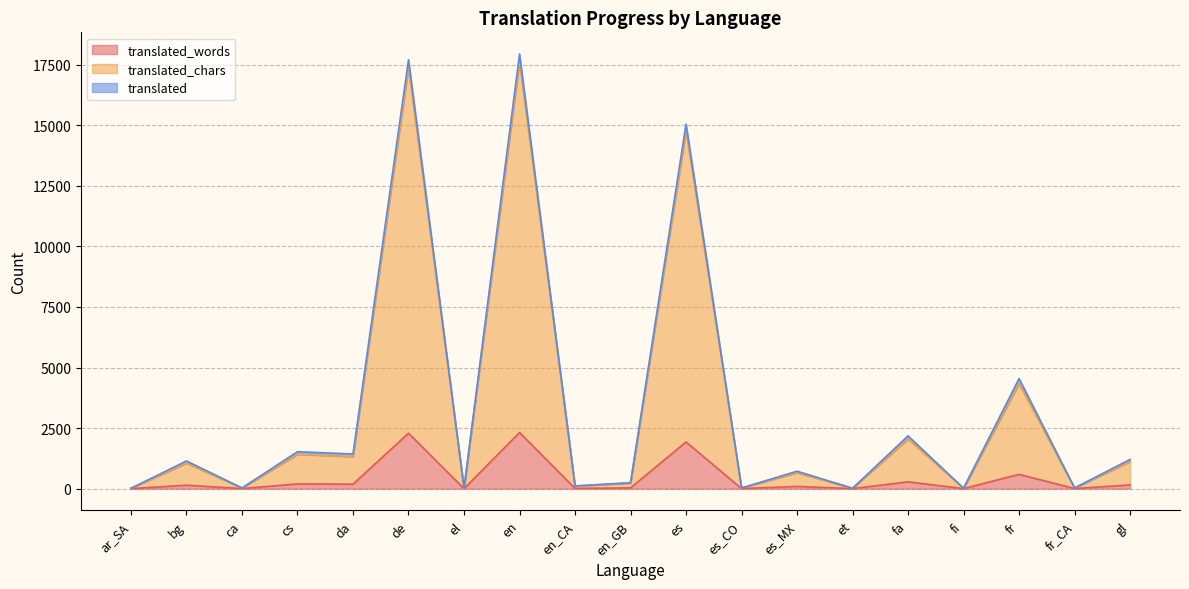

Which category has the lowest value in the translated_chars series?

ar_SA